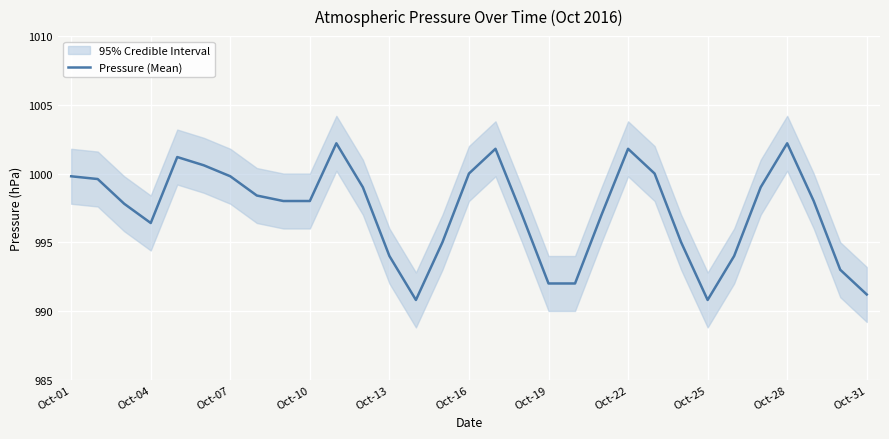

True or false: Pressure (Mean) has a value of 992.0 at Oct-19.

True